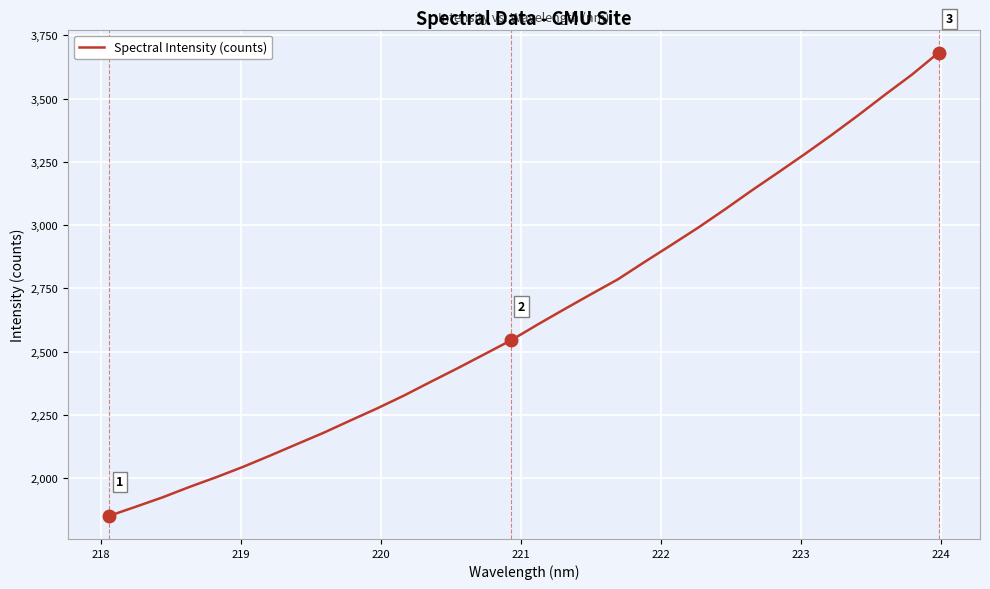

What is the average value?

2643.5